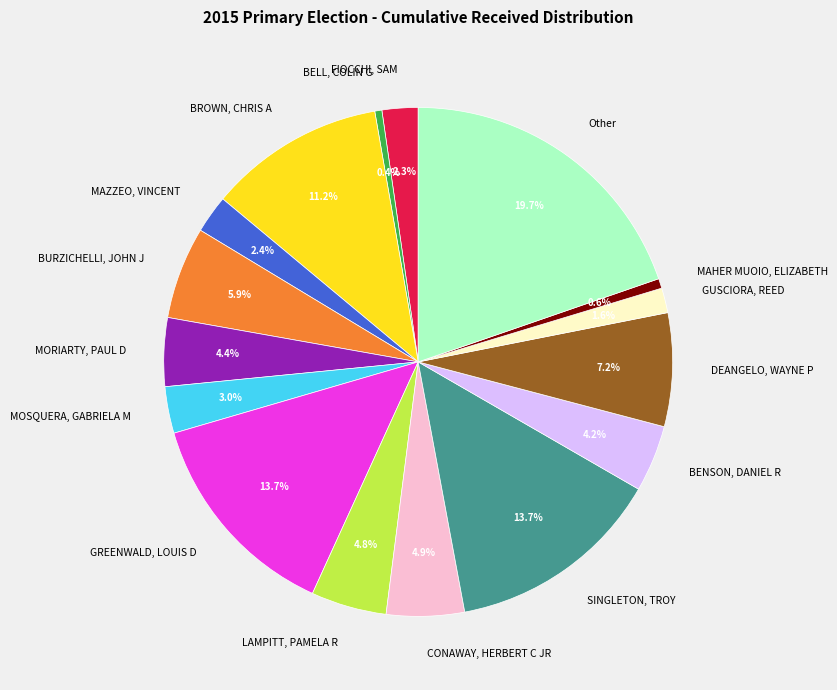

To the nearest percent, what is the average slice percentage?

6%